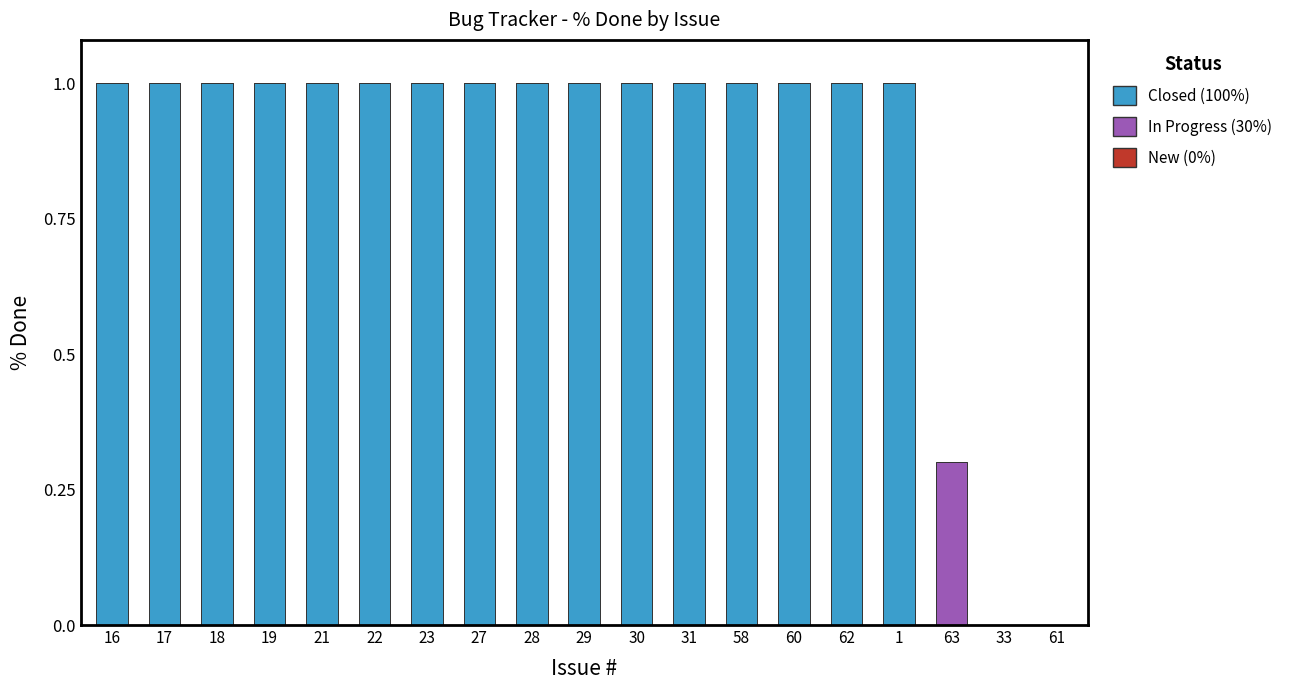

Are the bars horizontal?

No